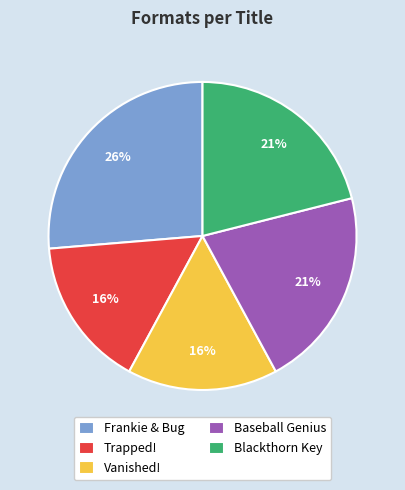

Is the sum of Baseball Genius and Vanished! greater than half?

No